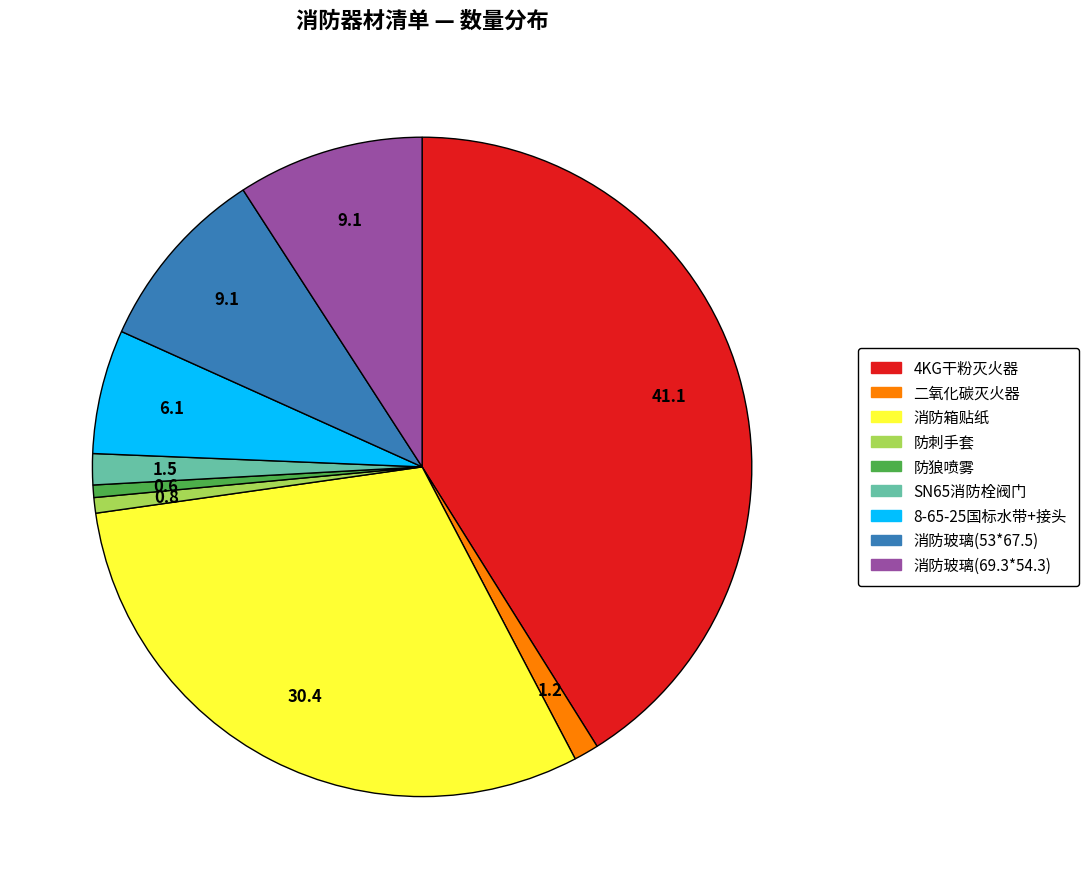

Is it true that 二氧化碳灭火器 is 1% of the pie?

True